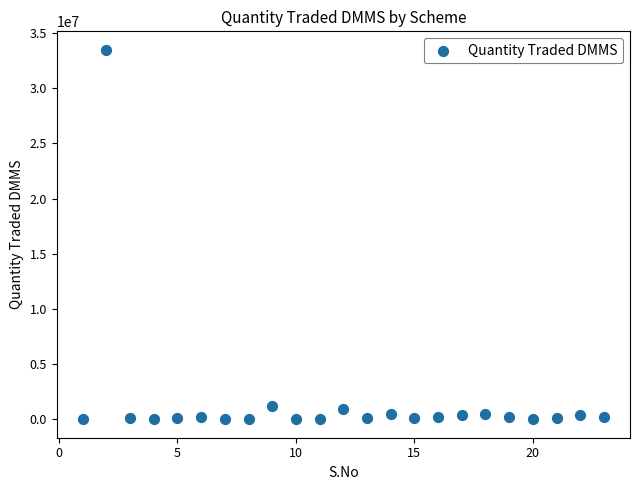

What is the range of X values (max minus min)?

22.0